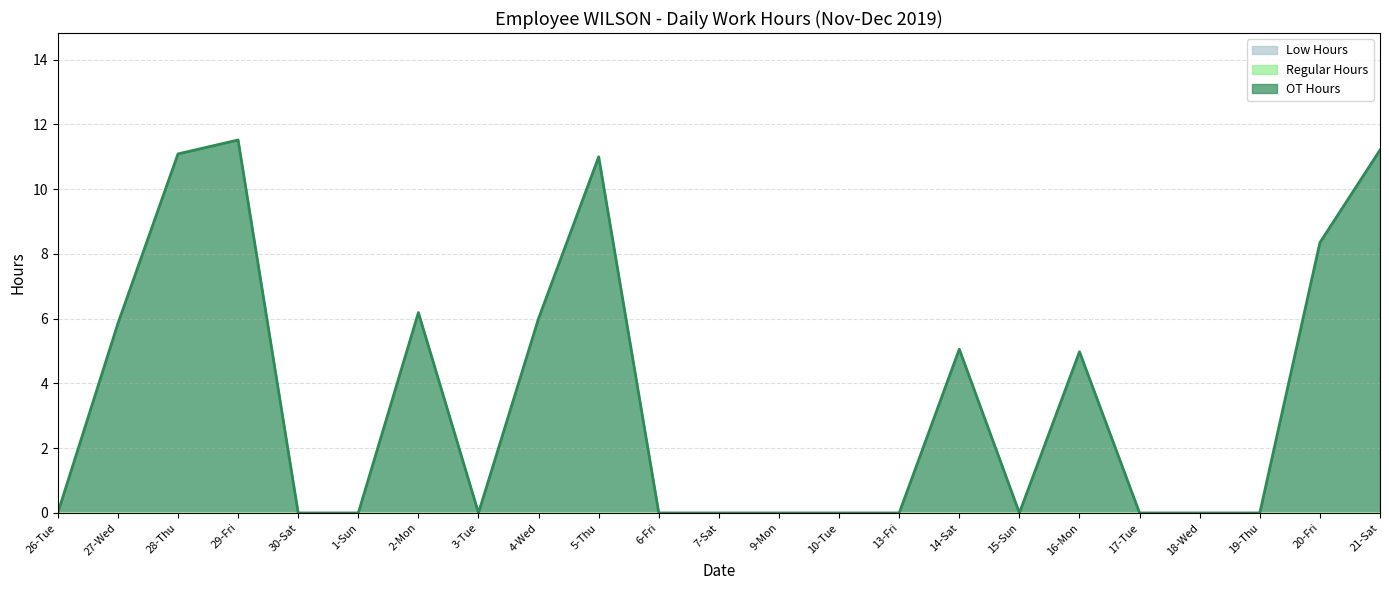

At which category is the sum across all series the highest?

29-Fri